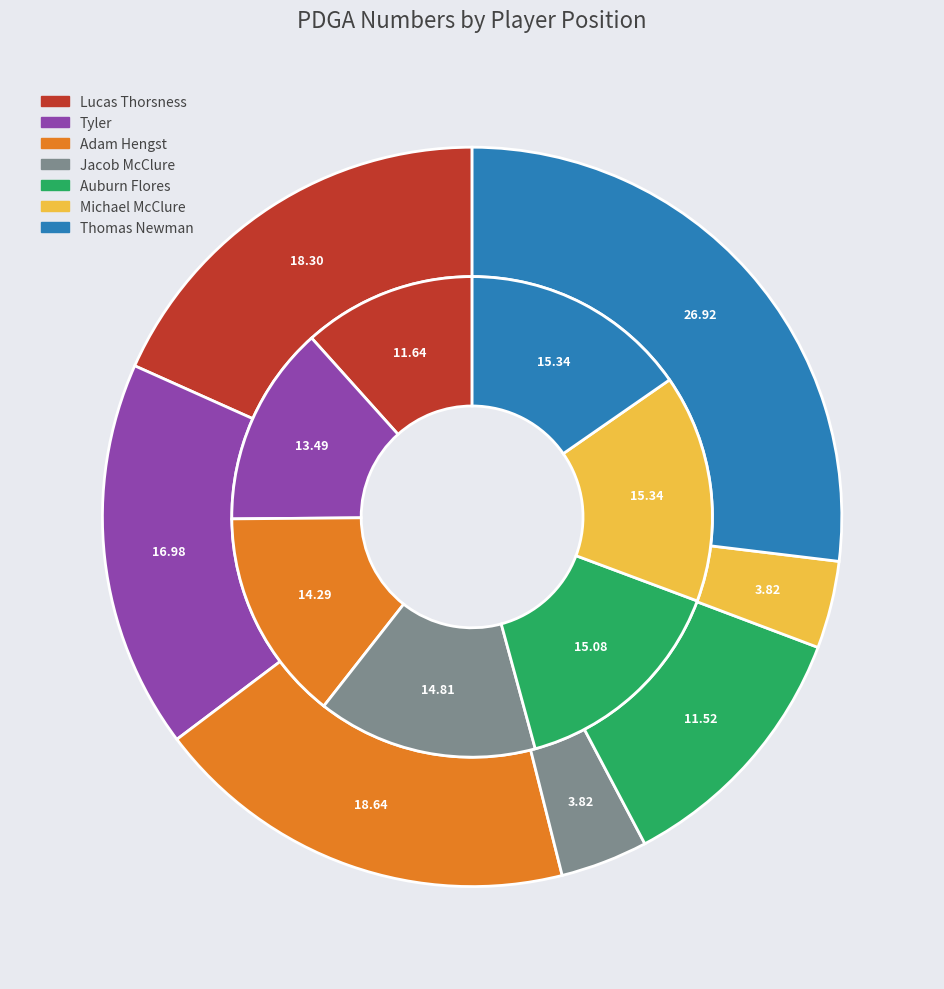

Which category has the biggest portion of the pie?

Thomas Newman